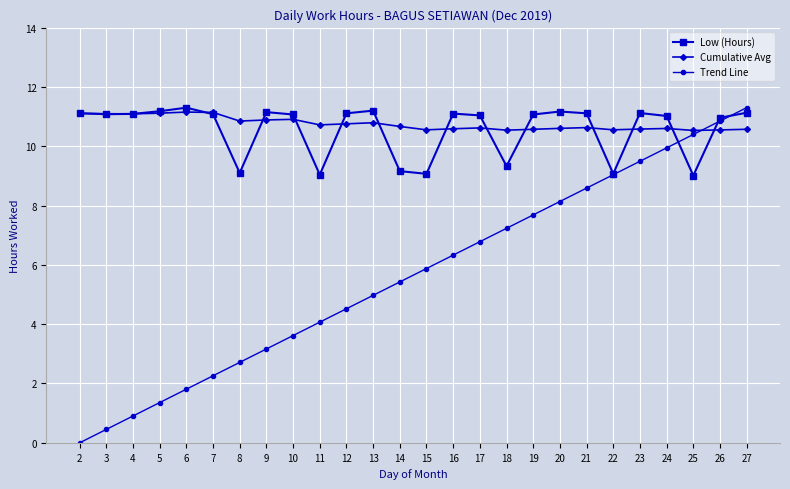

How many lines are shown in the chart?

3